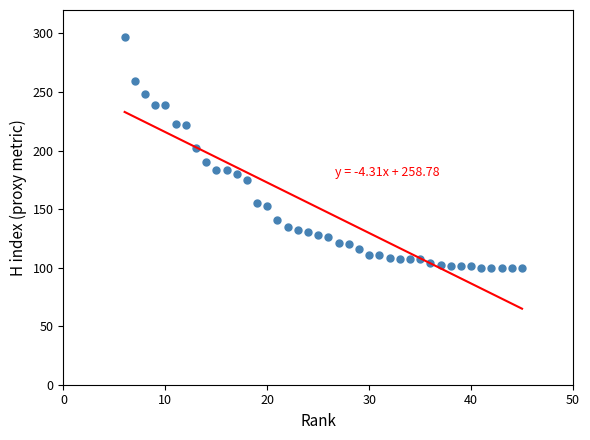

What Y value in the scatter plot is closest to 198?

202